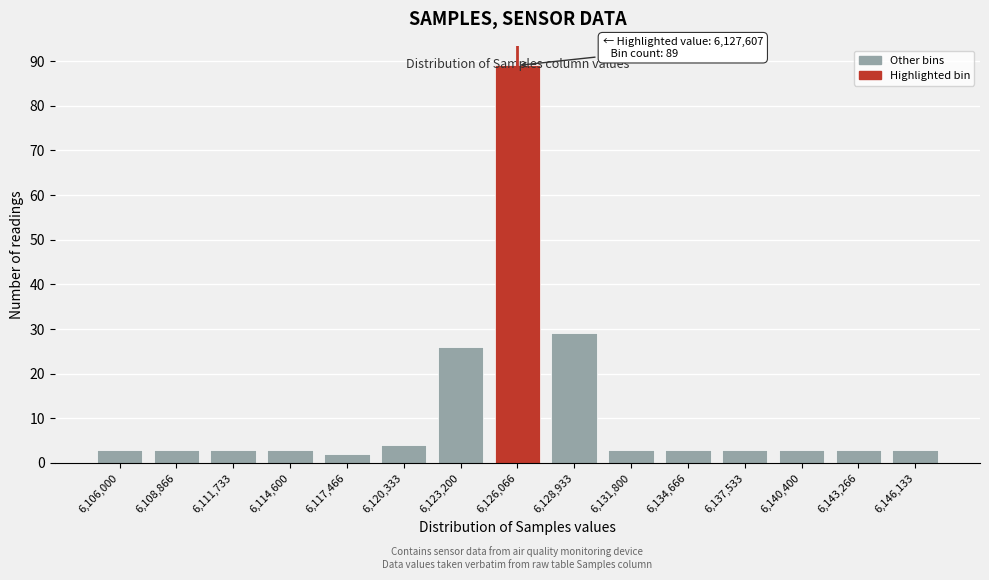

What is the label of the 2nd bar from the left?

6,108,866